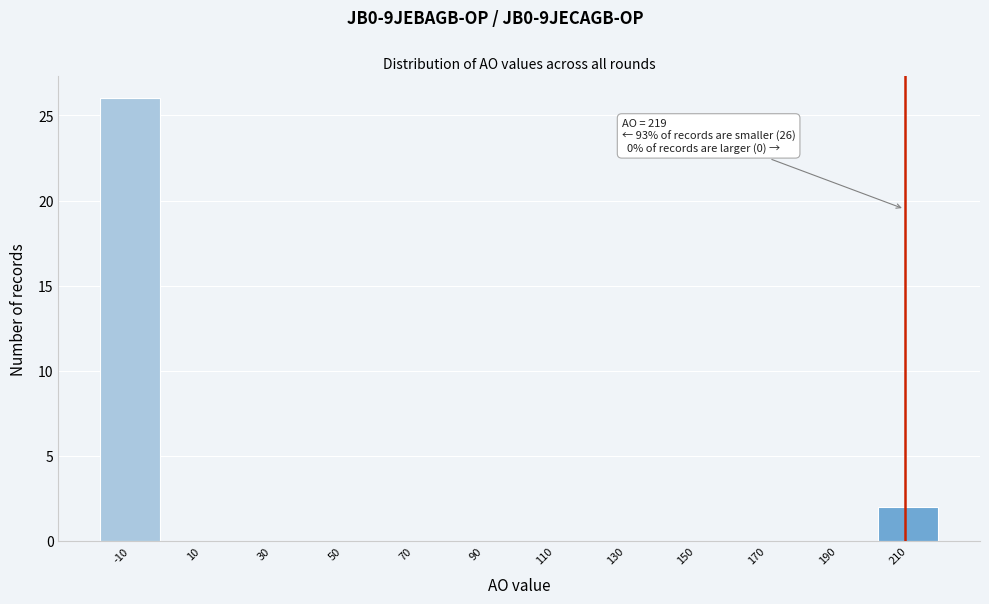

Reading left to right, list all the values displayed in this chart.

-10=26	10=0	30=0	50=0	70=0	90=0	110=0	130=0	150=0	170=0	190=0	210=2